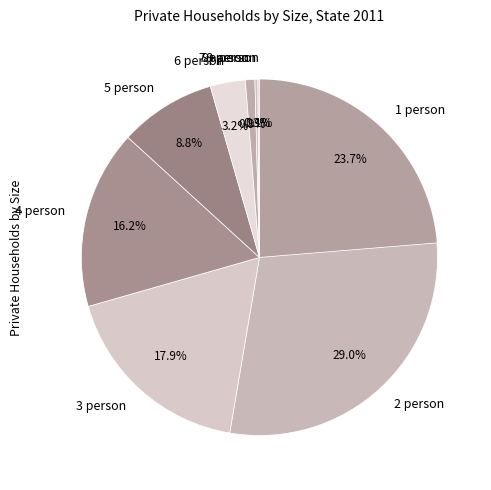

What portion of the pie excludes 3 person?

82.1%